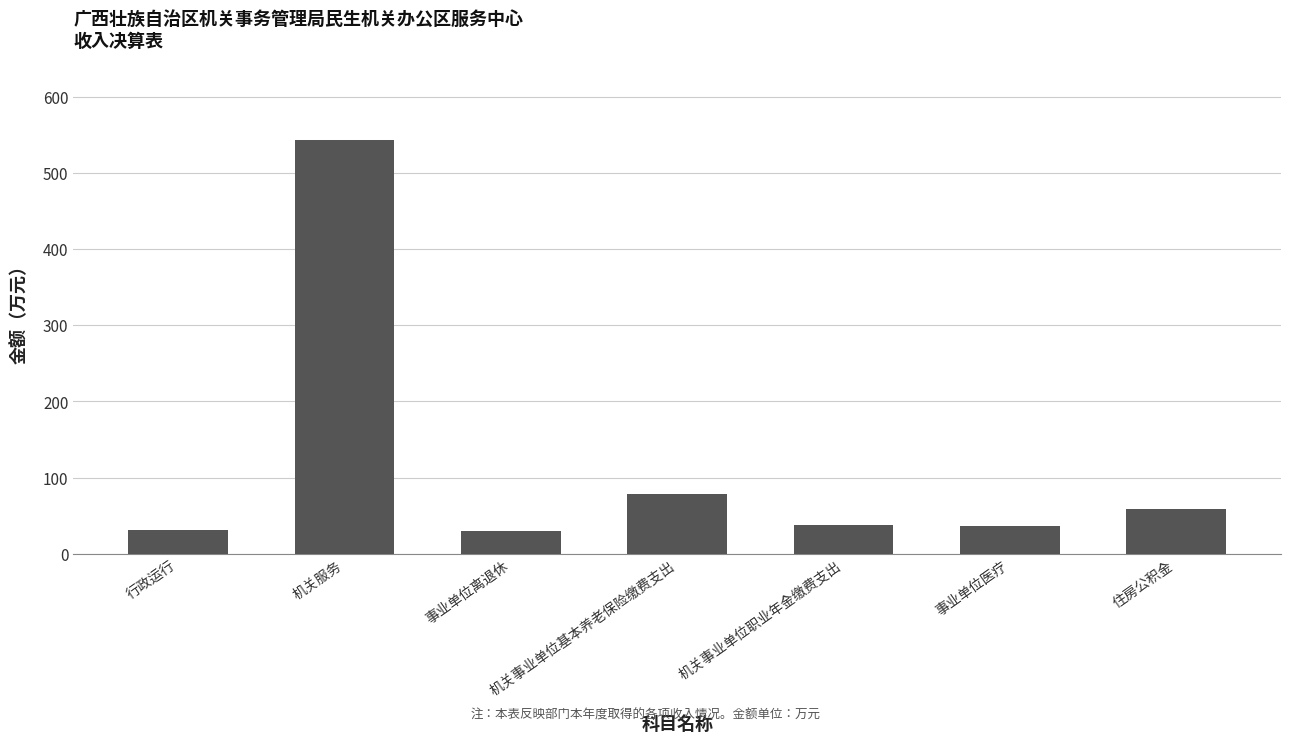

What is the change in value from 行政运行 to 住房公积金?

+27.5